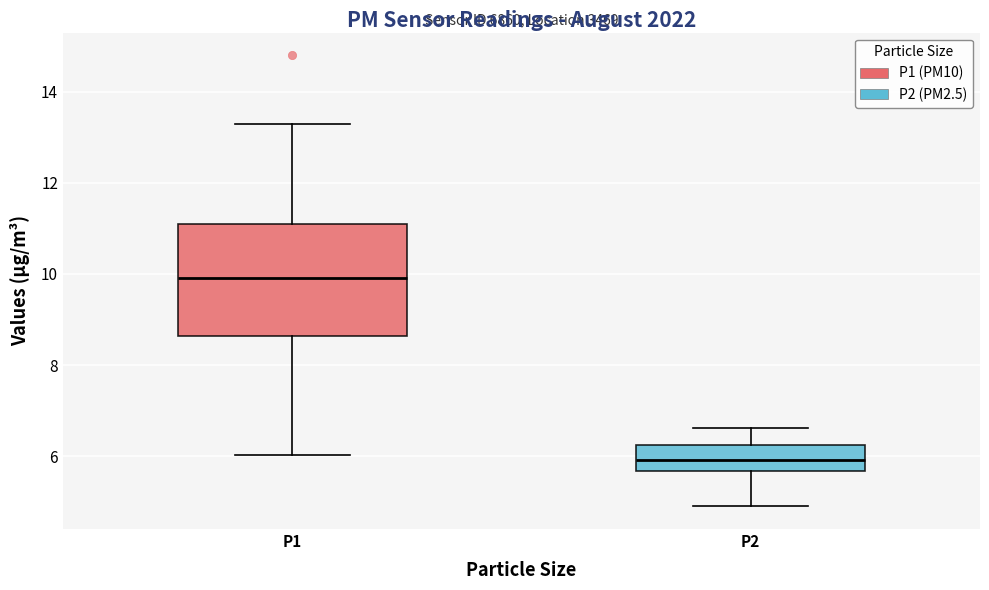

Reading left to right, read every box against the y-axis: the position of its median line, the range the box covers, and the ends of its whiskers. The values are not printed on the chart, so give them approximately, as read against the axis.

P1: median 10.0, box 8.6 to 11.0, whiskers 6.0 to 13.4
P2: median 6.0, box 5.6 to 6.2, whiskers 5.0 to 6.6